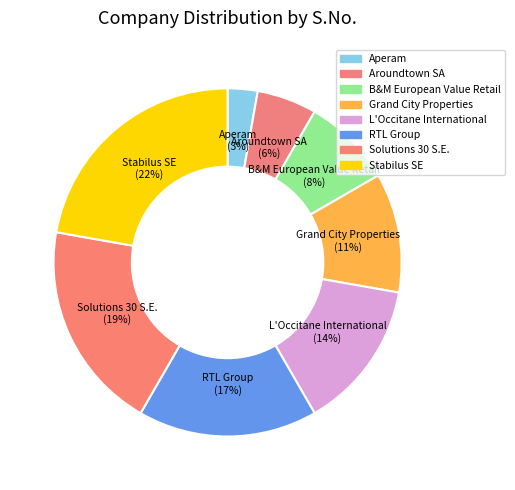

To the nearest percent, what portion does Grand City Properties represent?

11%